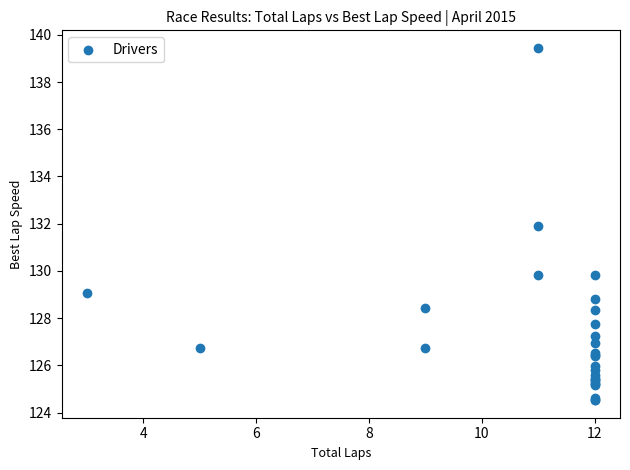

What Y value in the scatter plot is closest to 131?

131.9